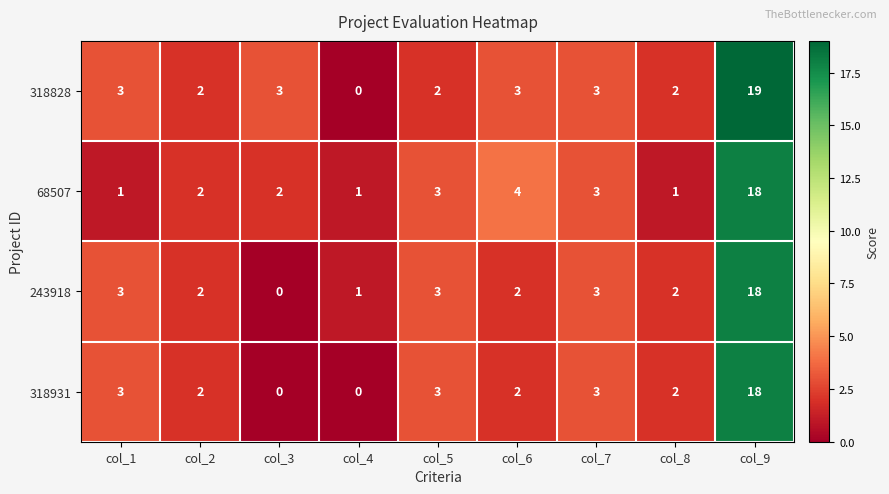

What is the average value of the 68507 series?

4